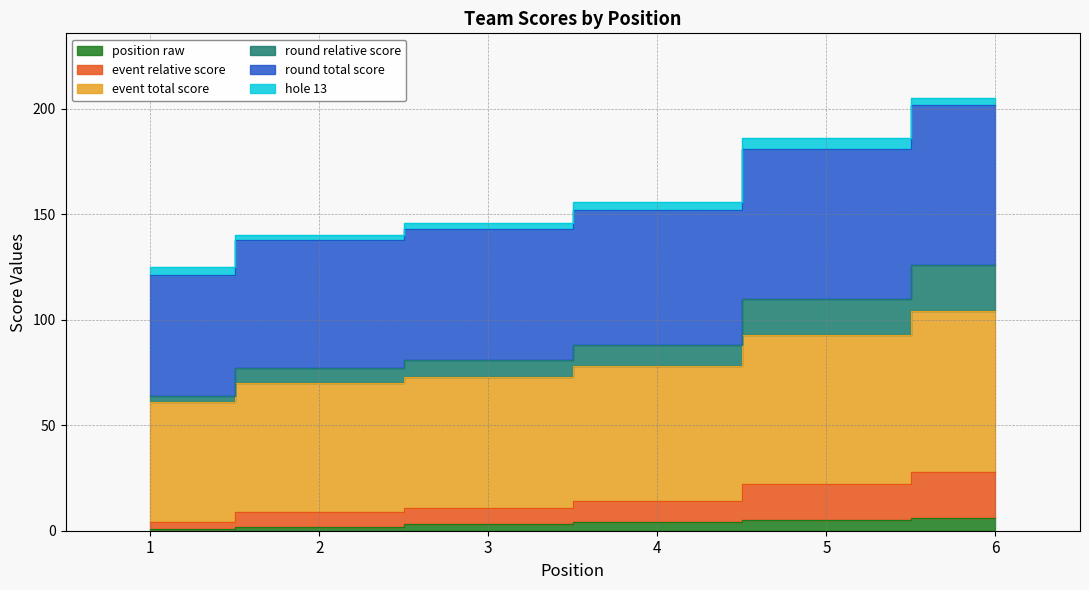

True or false: event_total_score and position_raw intersect in this chart.

False